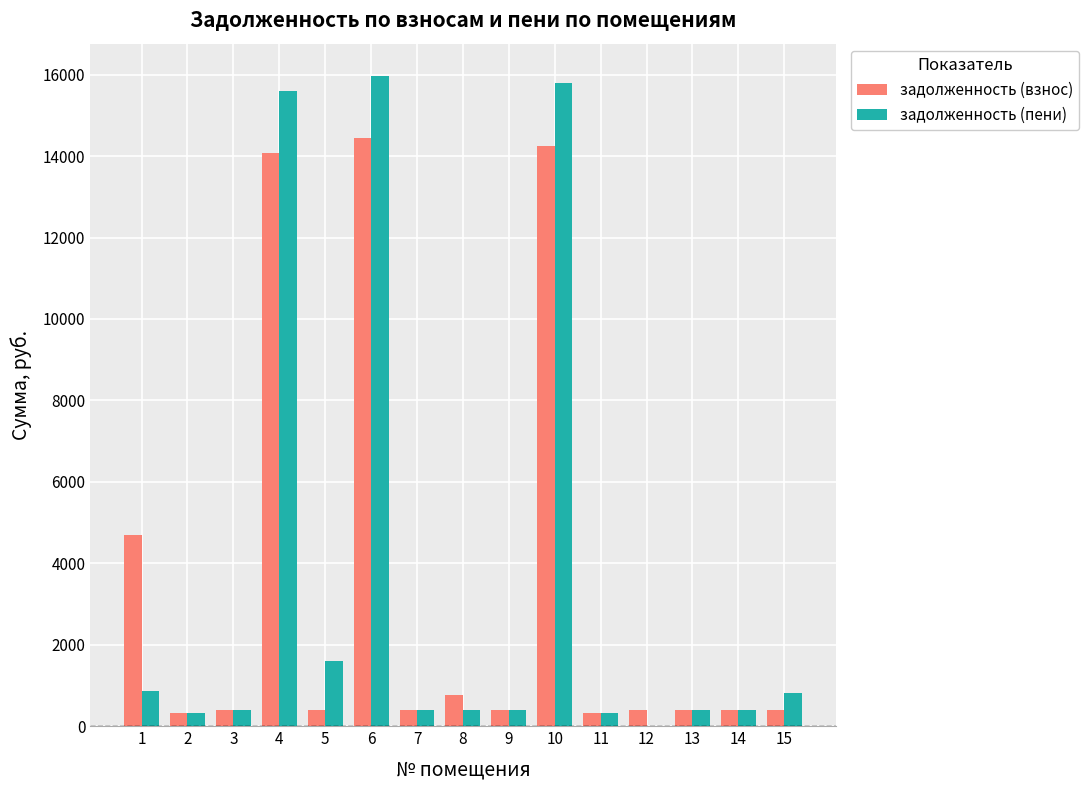

What is the highest value of the задолженность (взнос) series?

14443.1